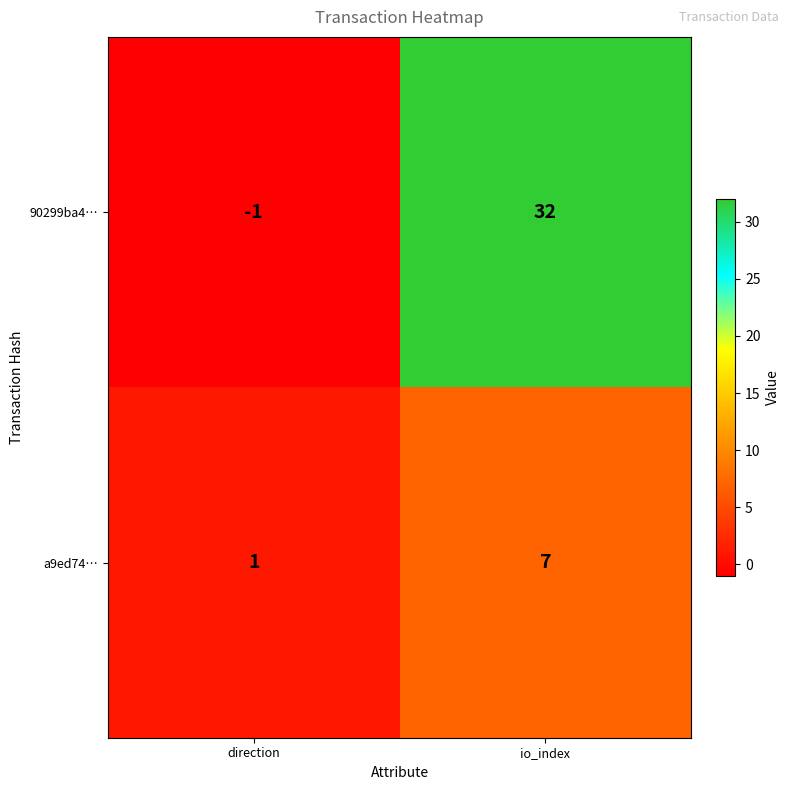

Rank the series at io_index from highest to lowest value.

90299ba4…, a9ed74…